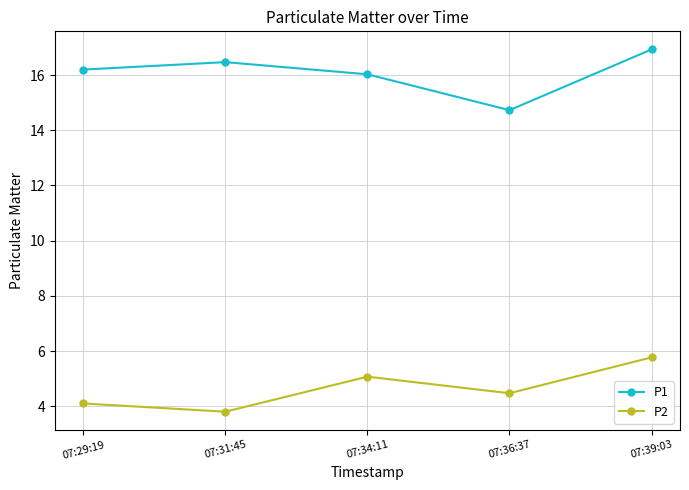

At which category is the sum across all series the highest?

07:39:03